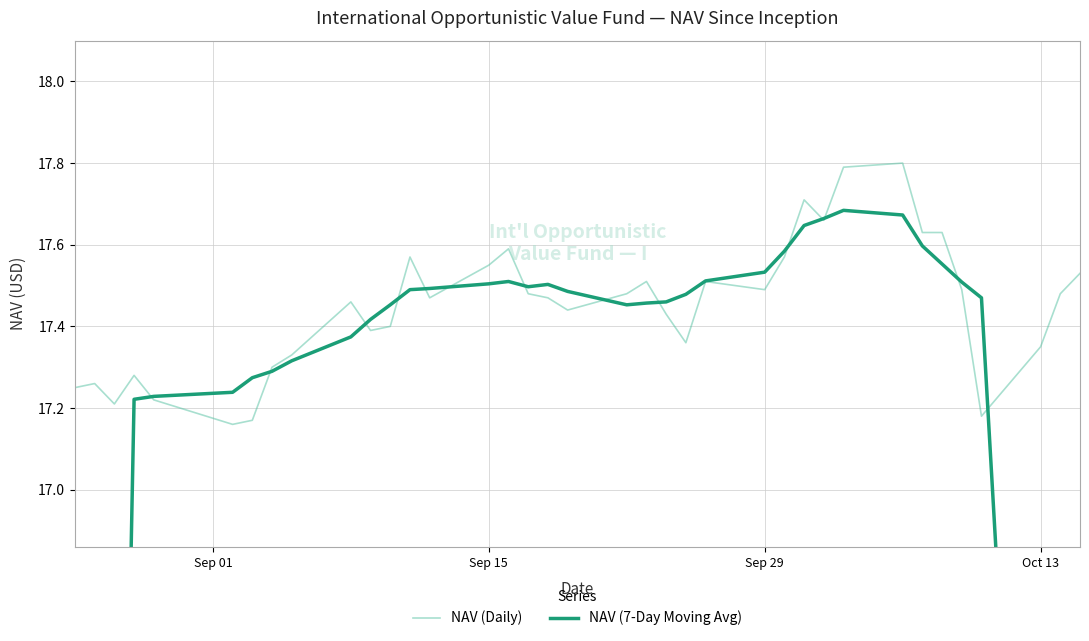

True or false: NAV (7-Day Moving Avg) has more than 0 interior local peaks.

True